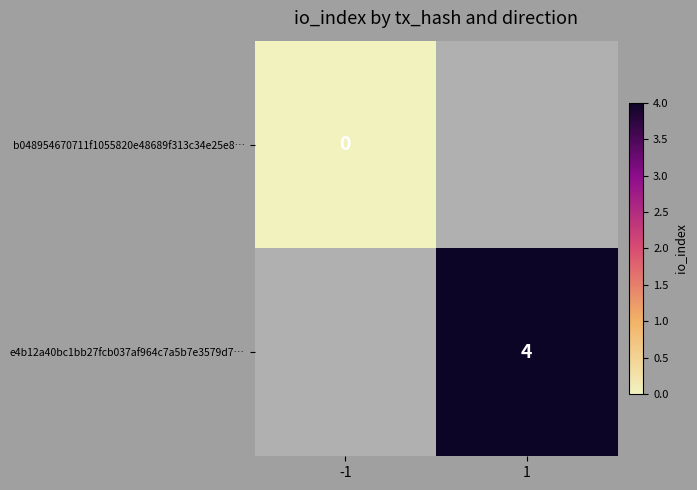

Is the value of b048954670711f1055820e48689f313c34e25e8… at -1 greater than the value of e4b12a40bc1bb27fcb037af964c7a5b7e3579d7… at 1?

No